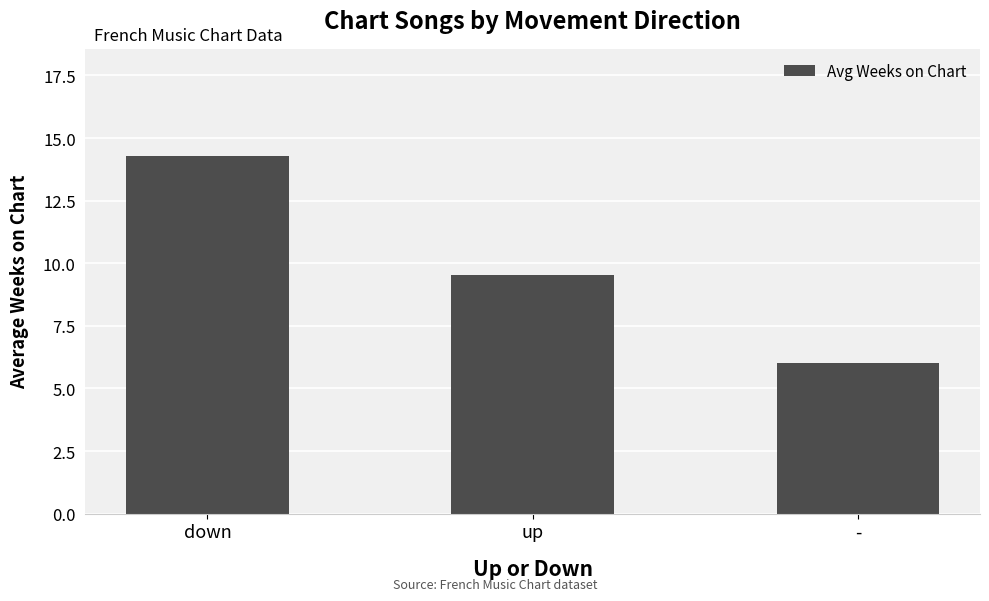

What is the difference between the maximum and minimum values?

8.3